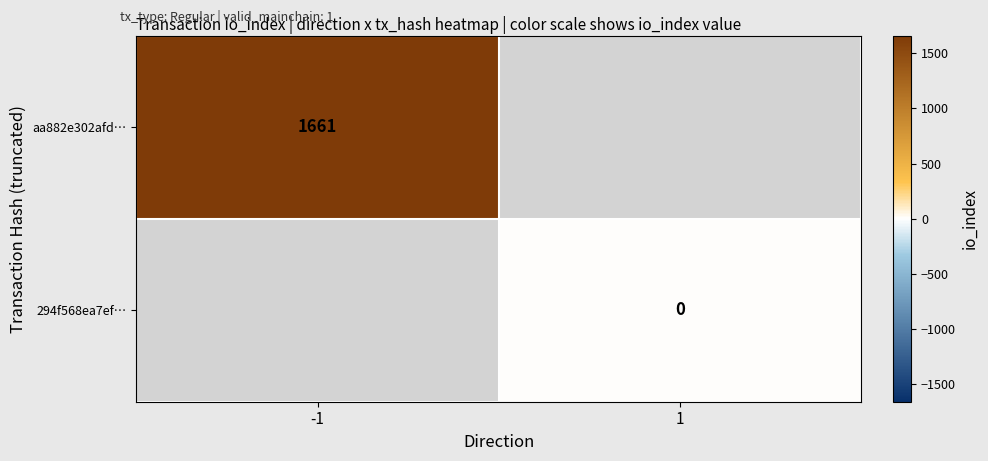

Which label corresponds to the smallest value in the chart?

1